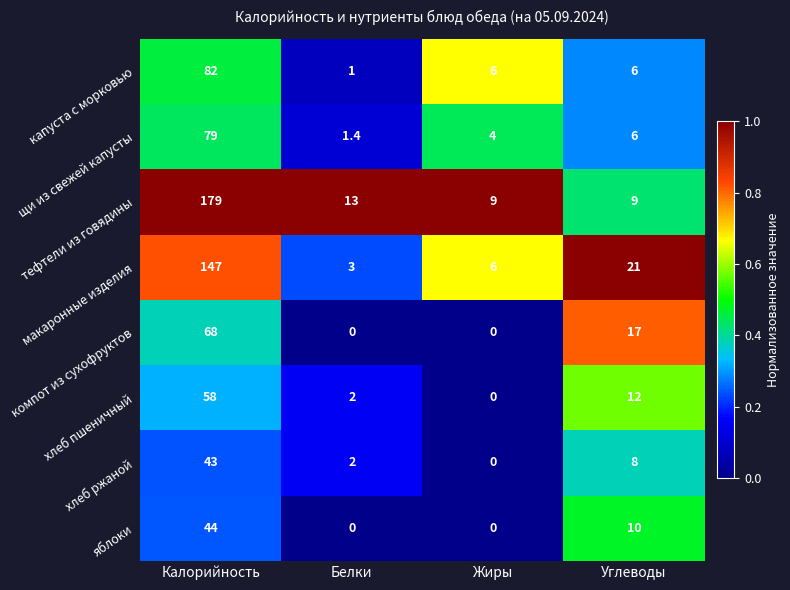

Count the компот из сухофруктов values in the range 0 to 68.

4